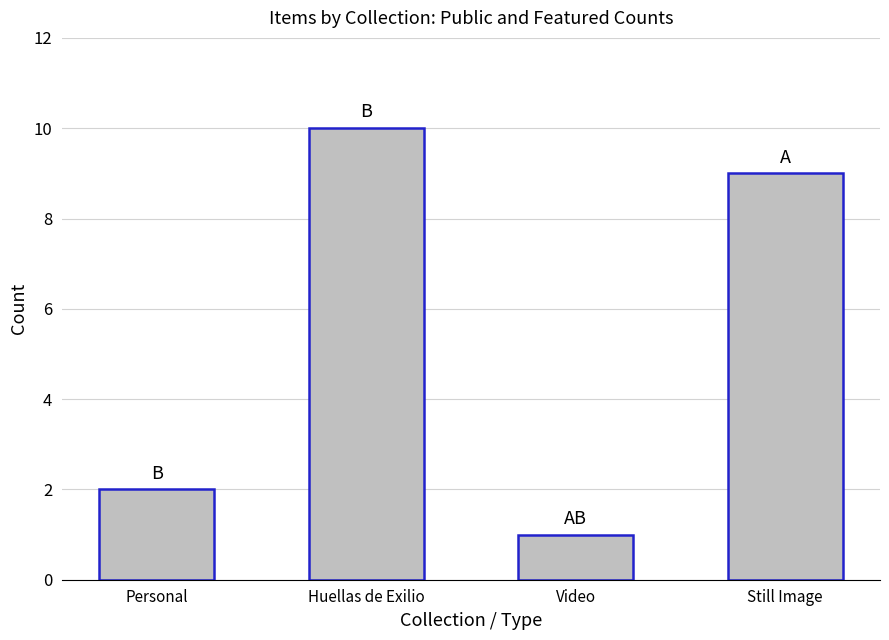

The value at Huellas de Exilio is 10. True or false?

True